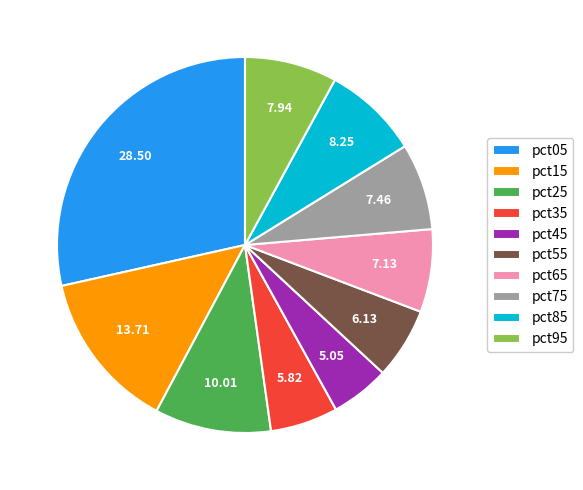

Is it true that pct55 is 6% of the pie?

True